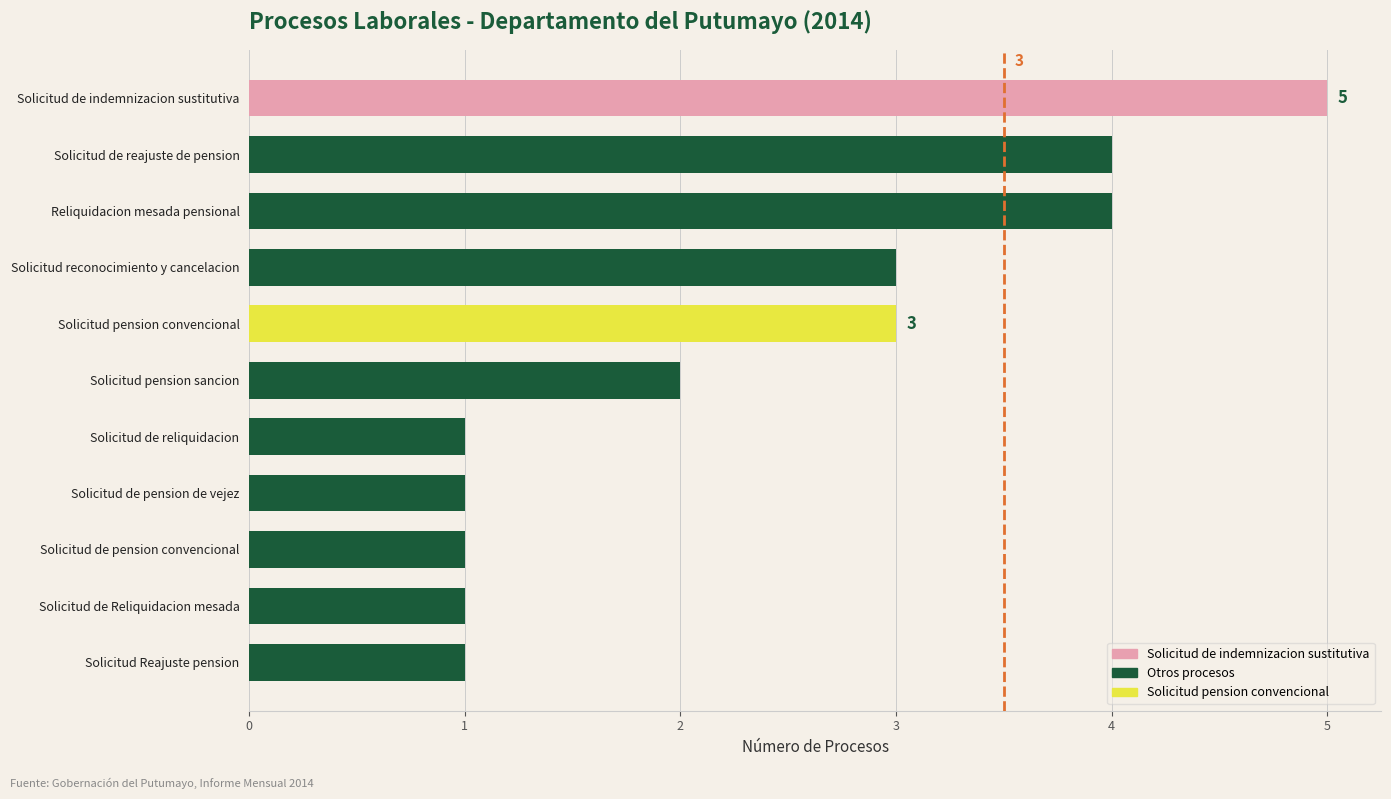

Read the value at Solicitud de reajuste de pension.

4